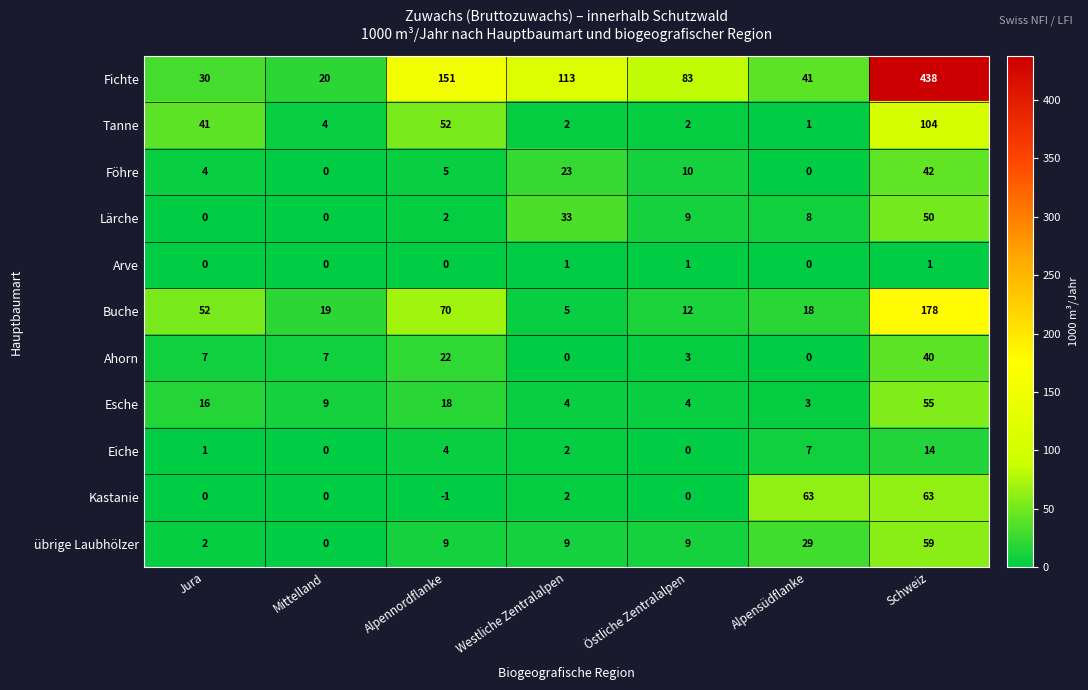

Which series has the widest spread of values?

Fichte